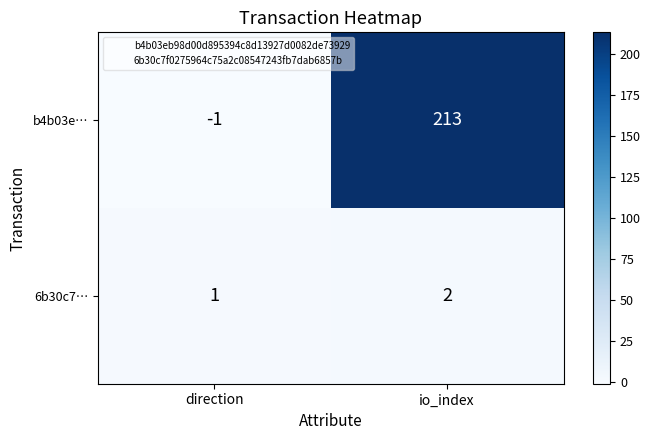

What is the difference between the highest and lowest values at io_index?

211